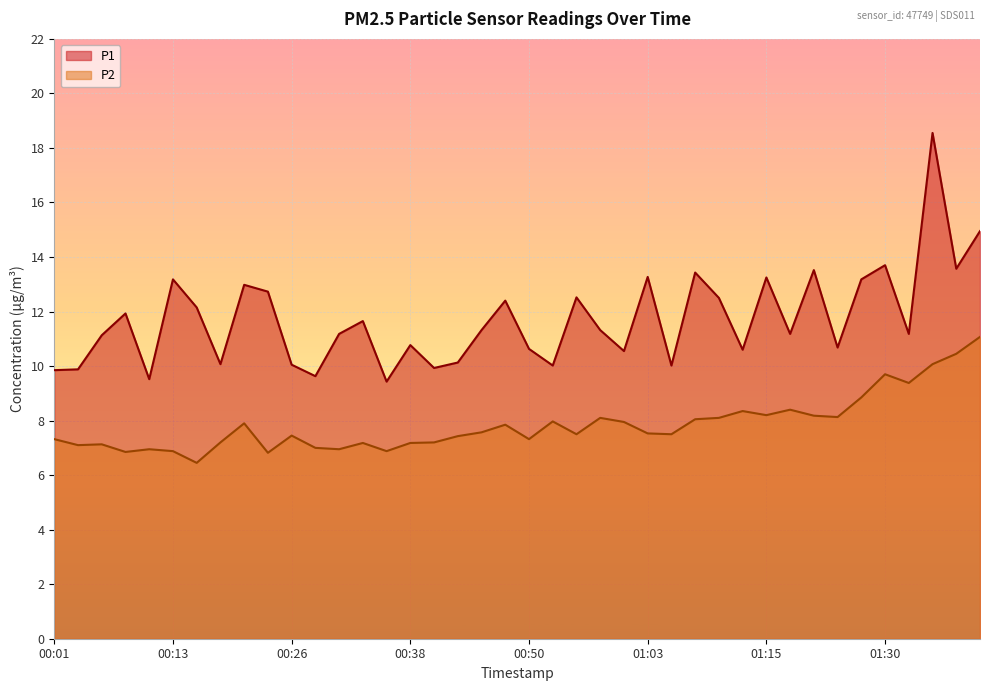

What is the difference between the maximum and minimum values in the P1 series?

9.1